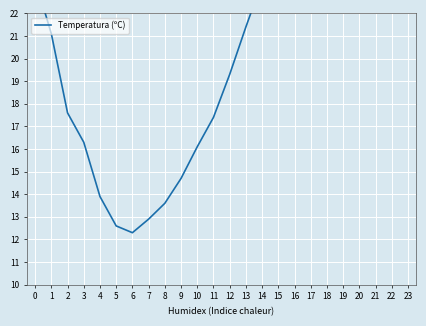

What is the difference between the maximum and minimum values?

17.6